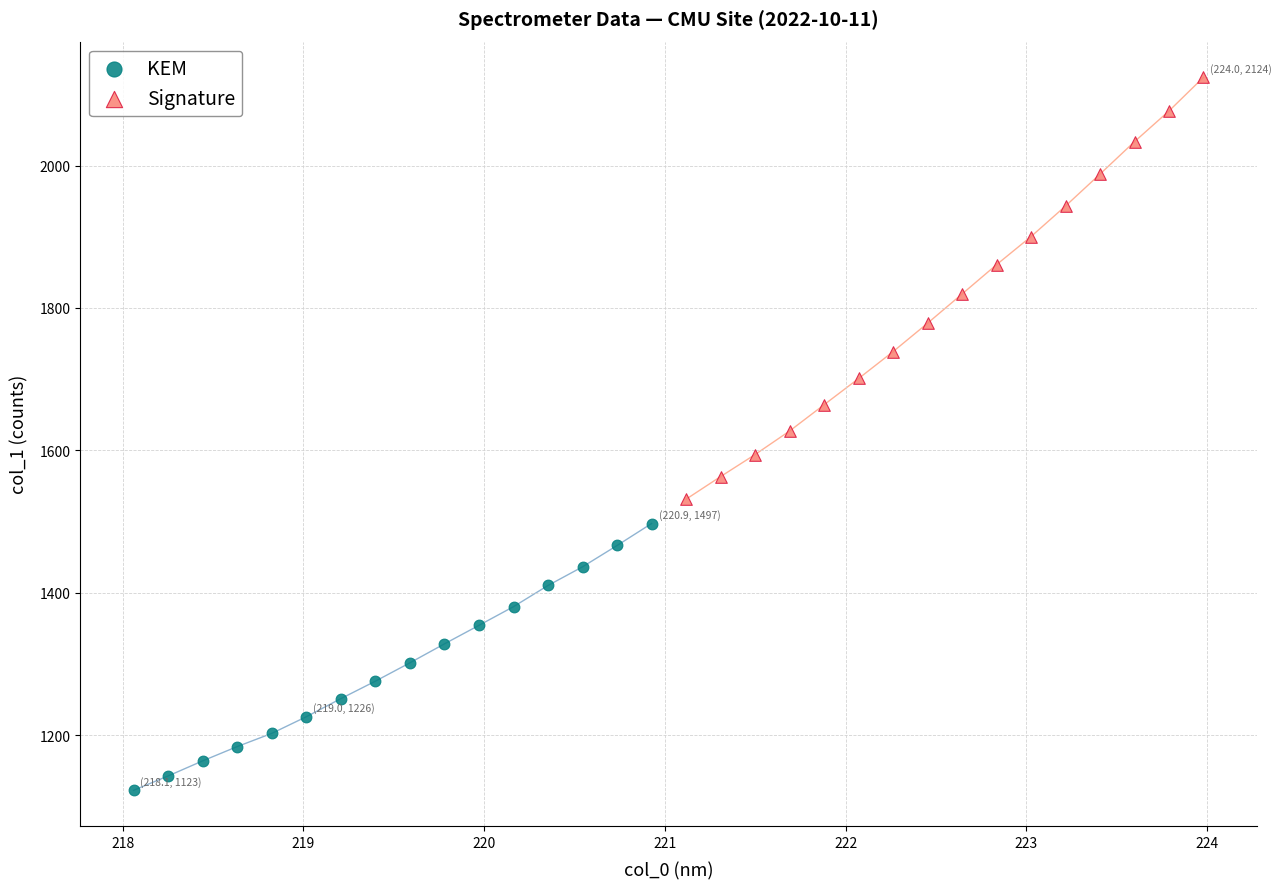

Which series has the largest Y range (max minus min)?

Signature